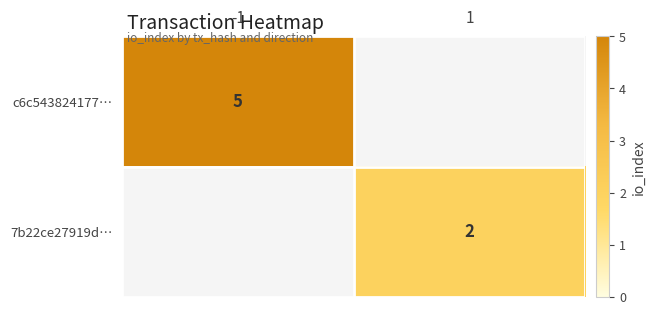

What is the greatest value displayed?

5.0